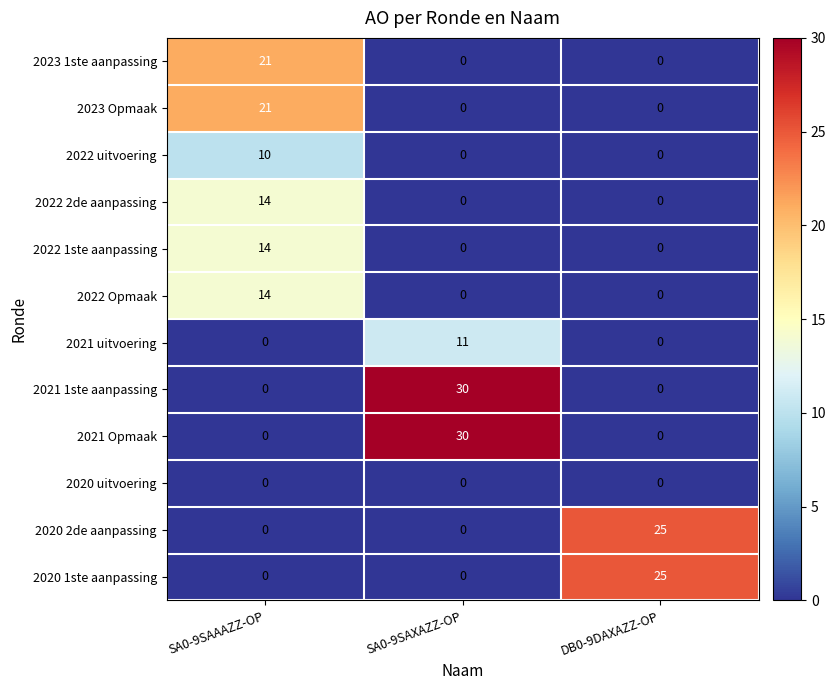

Is the value of 2023 1ste aanpassing at SA0-9SAAAZZ-OP greater than the value of 2022 2de aanpassing at SA0-9SAXAZZ-OP?

Yes